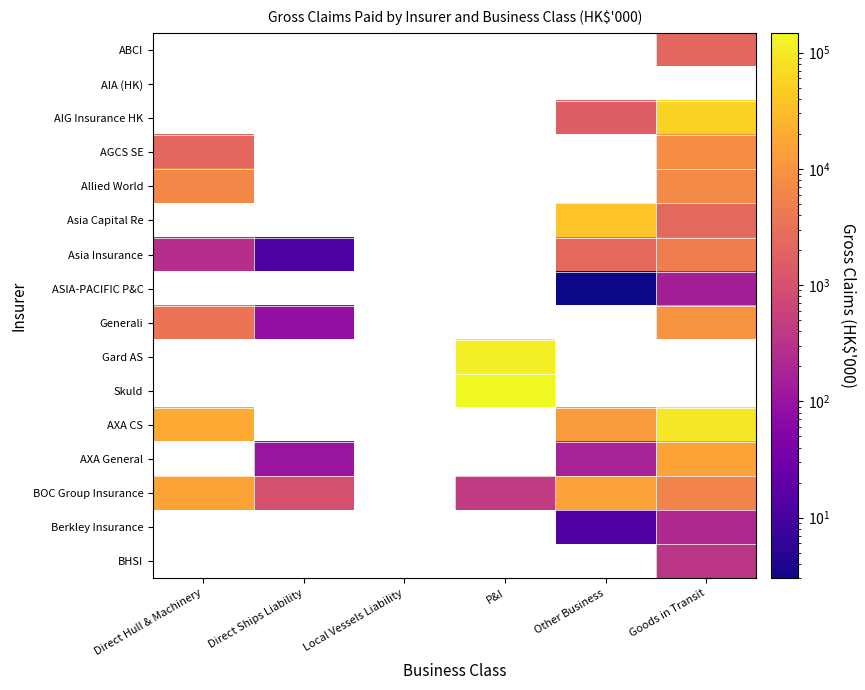

Which has a higher value, Local Vessels Liability or Goods in Transit?

Goods in Transit